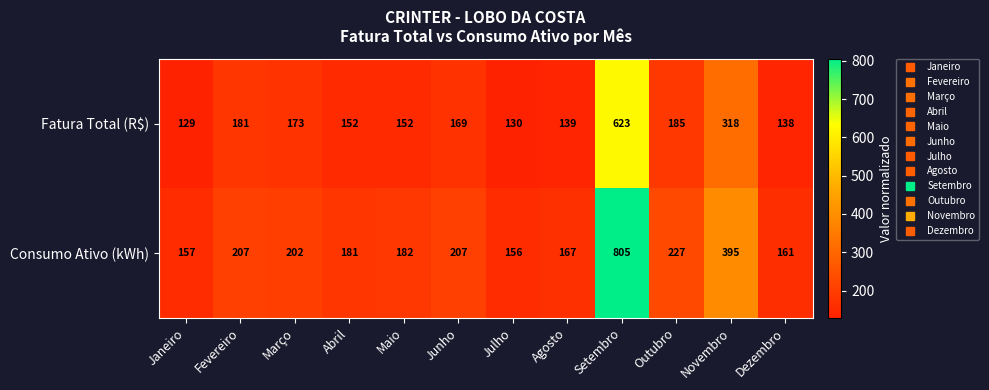

The Fatura Total (R$) series shows 139 at Agosto. True or false?

True